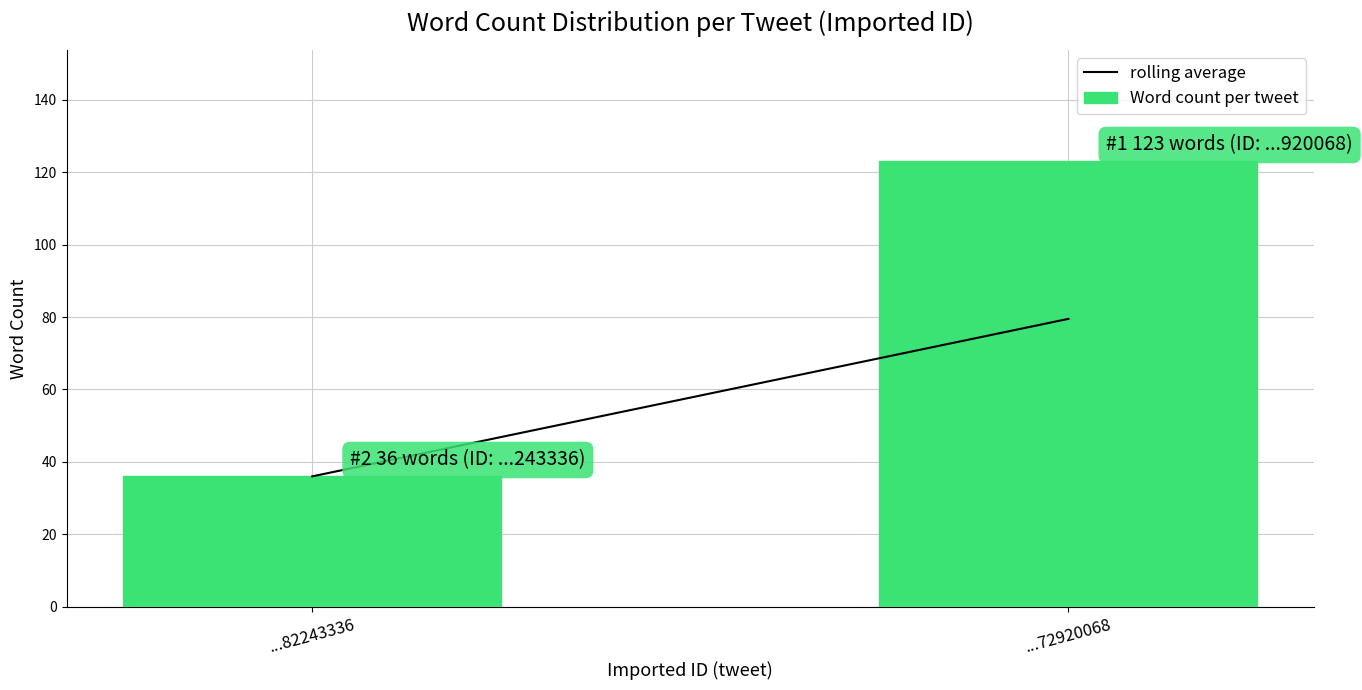

Reading left to right, transcribe all the data shown in this chart.

36	123